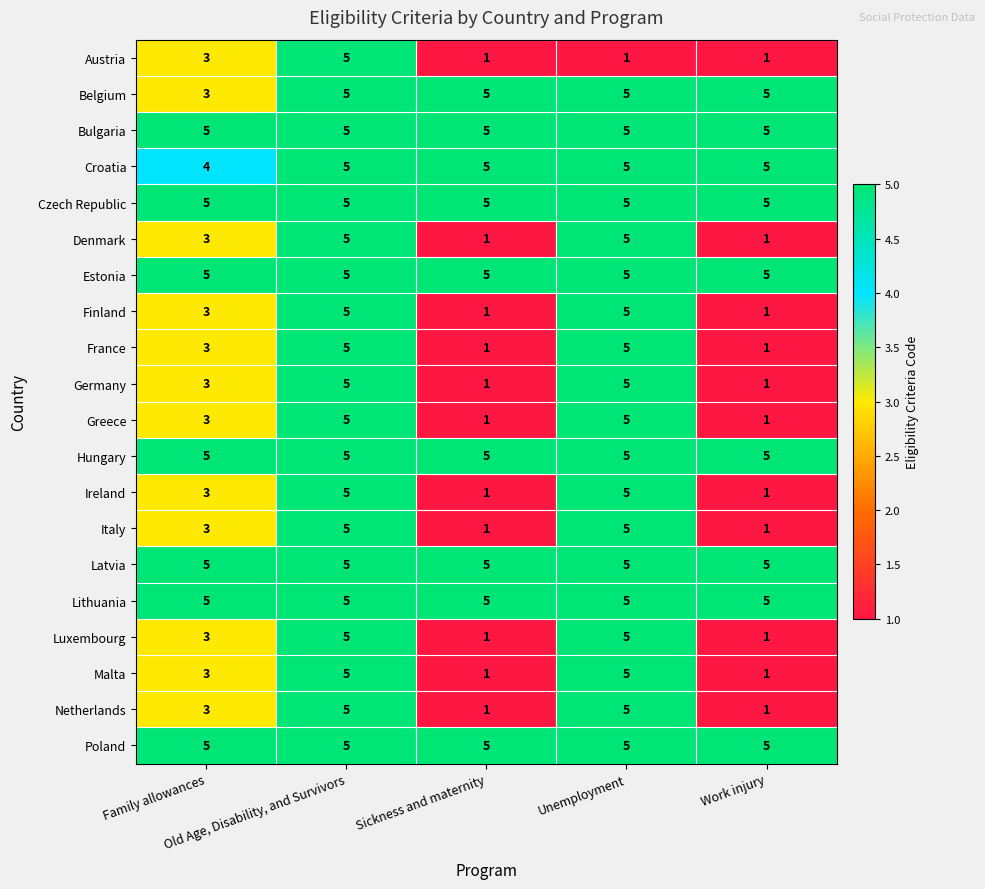

Count the number of data series in this chart.

20